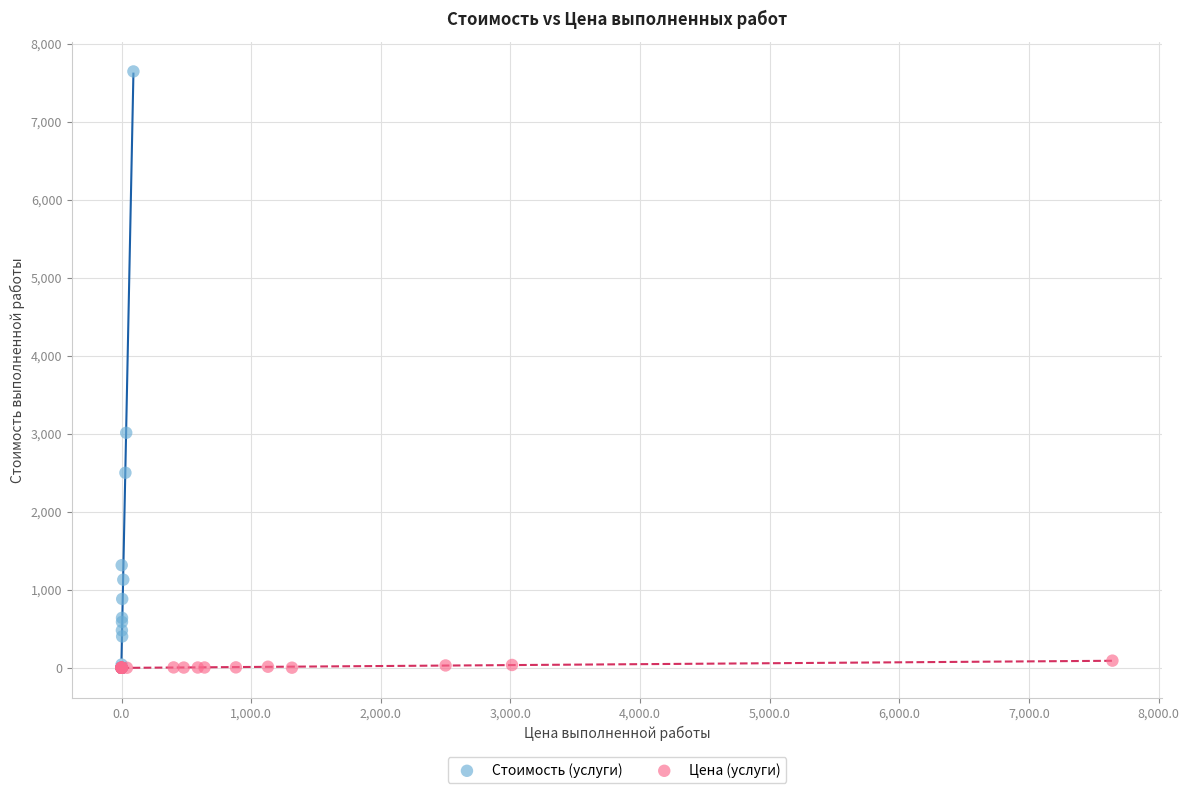

Which series has the widest spread of Y values?

Стоимость (услуги)